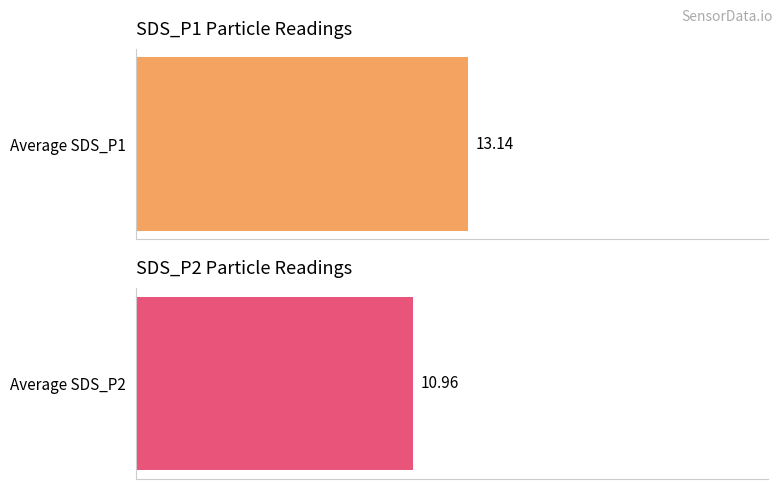

Does the chart contain stacked bars?

No